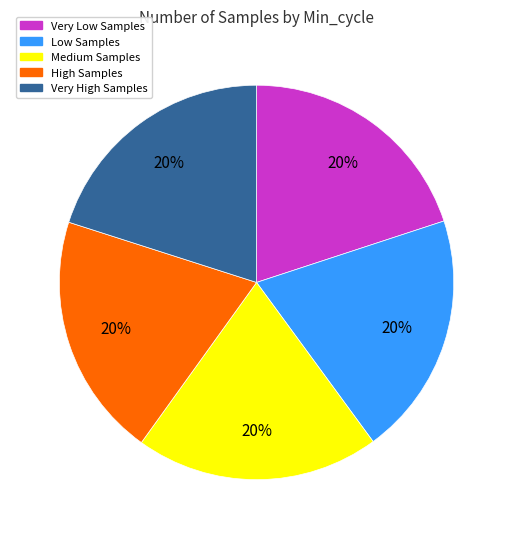

To the nearest percent, what is the average slice percentage?

20%